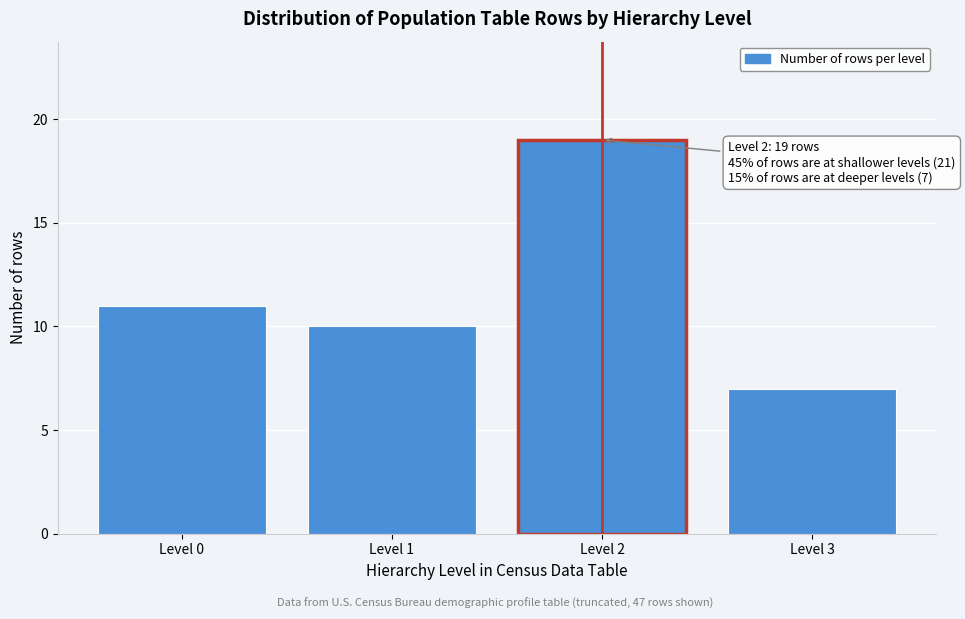

Reading left to right, what are all the values shown in this chart?

11	10	19	7